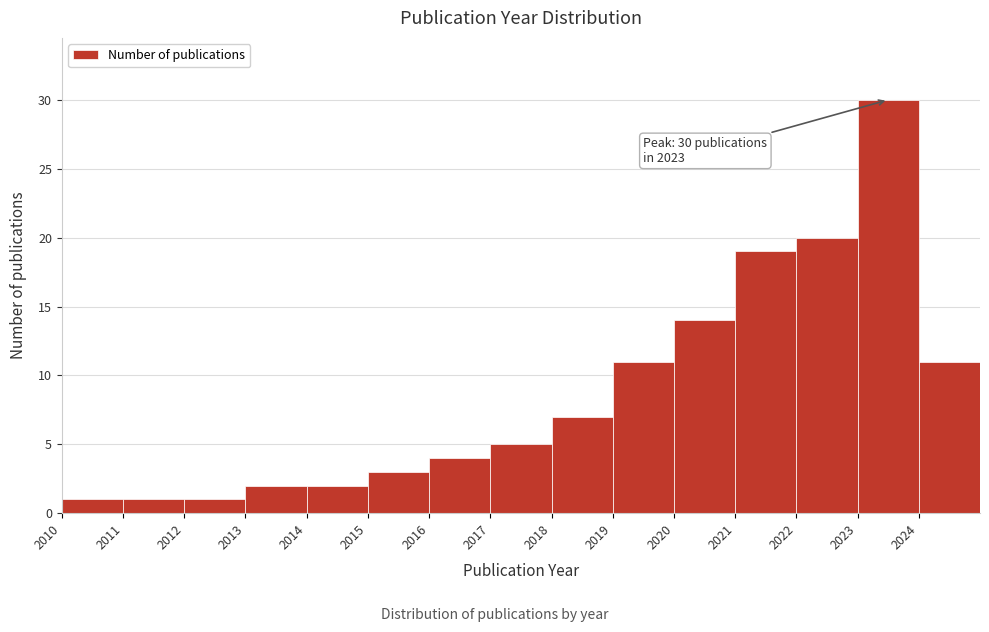

Over which range of the x-axis is the bar tallest?

2023 to 2024